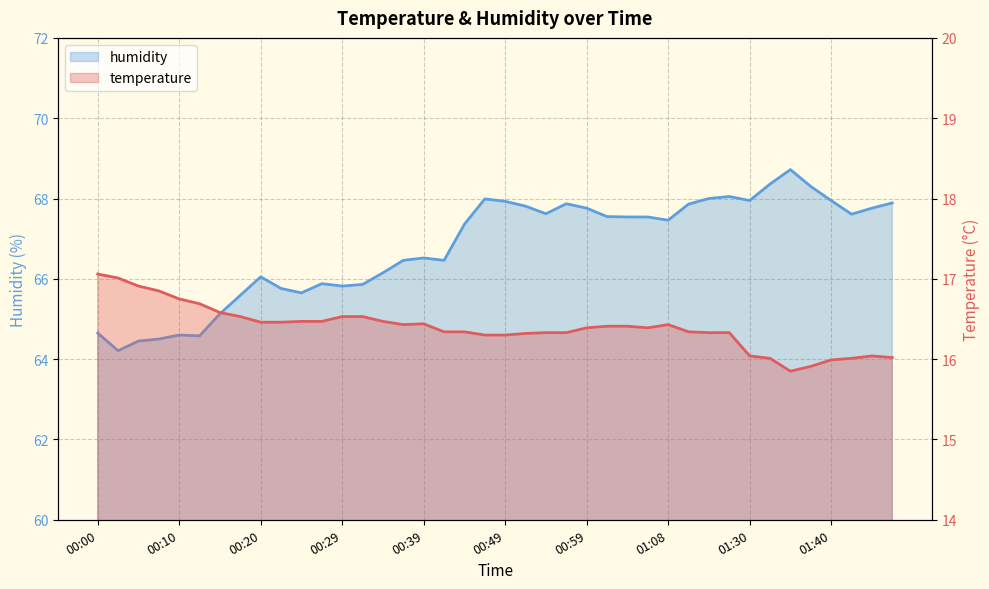

Rank the series by their average value, from highest to lowest.

humidity, temperature